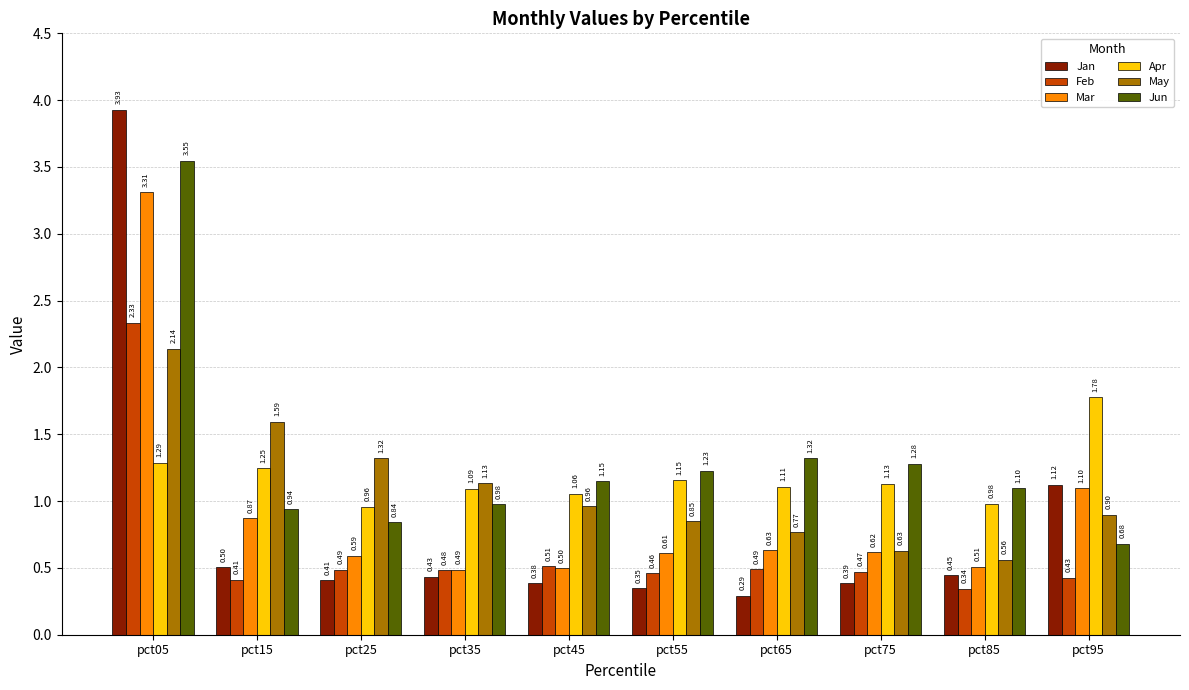

What is the difference between the second highest and second lowest values in the Jun series?

0.5